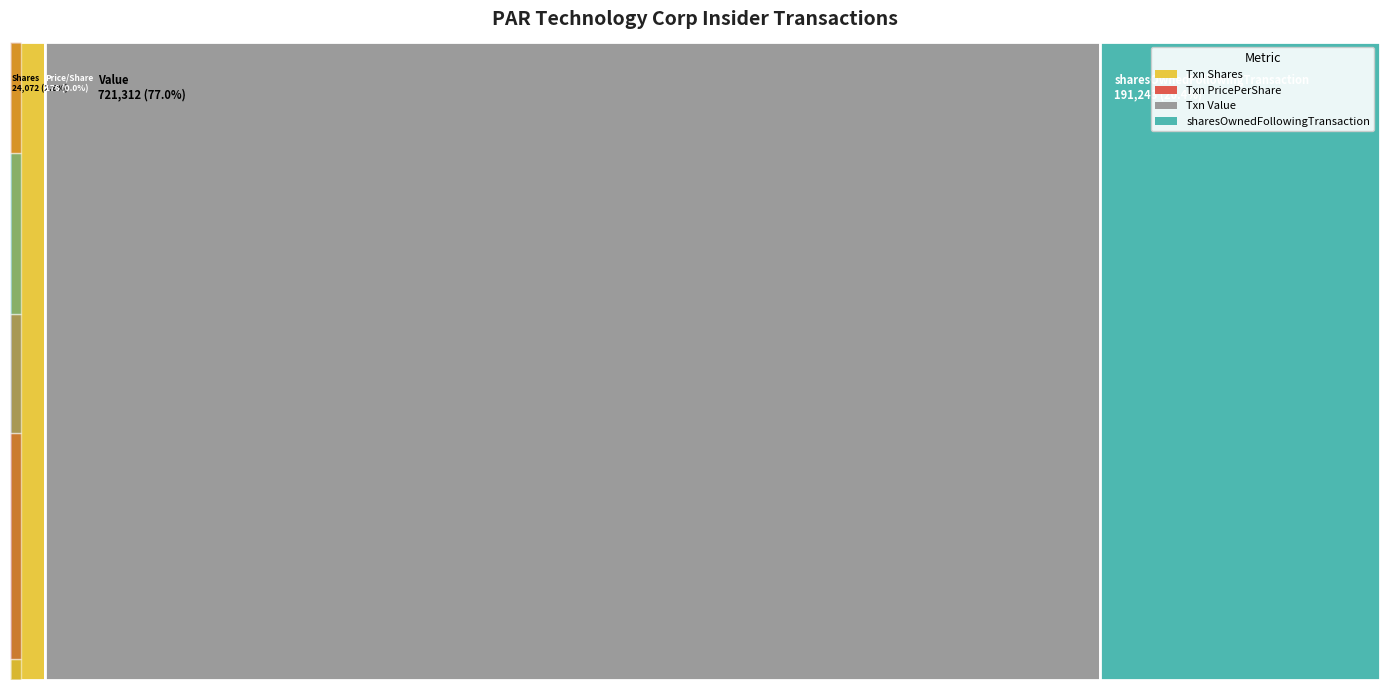

Reading left to right, list all the values displayed in this chart.

transactionShares: 2024-04-10=803.0	2024-03-28=8500.0	2024-03-15=4500.0	2024-03-11=6069.0	2023-12-12=4200.0
transactionPricePerShare: 2024-04-10=43.8	2024-03-28=8.8	2024-03-15=42.0	2024-03-11=41.9	2023-12-12=39.9
transactionValue: 2024-04-10=35163.0	2024-03-28=74970.0	2024-03-15=189180.0	2024-03-11=254461.0	2023-12-12=167538.0
sharesOwnedFollowingTransaction: 2024-04-10=54601.0	2024-03-28=55956.0	2024-03-15=14365.0	2024-03-11=47456.0	2023-12-12=18865.0